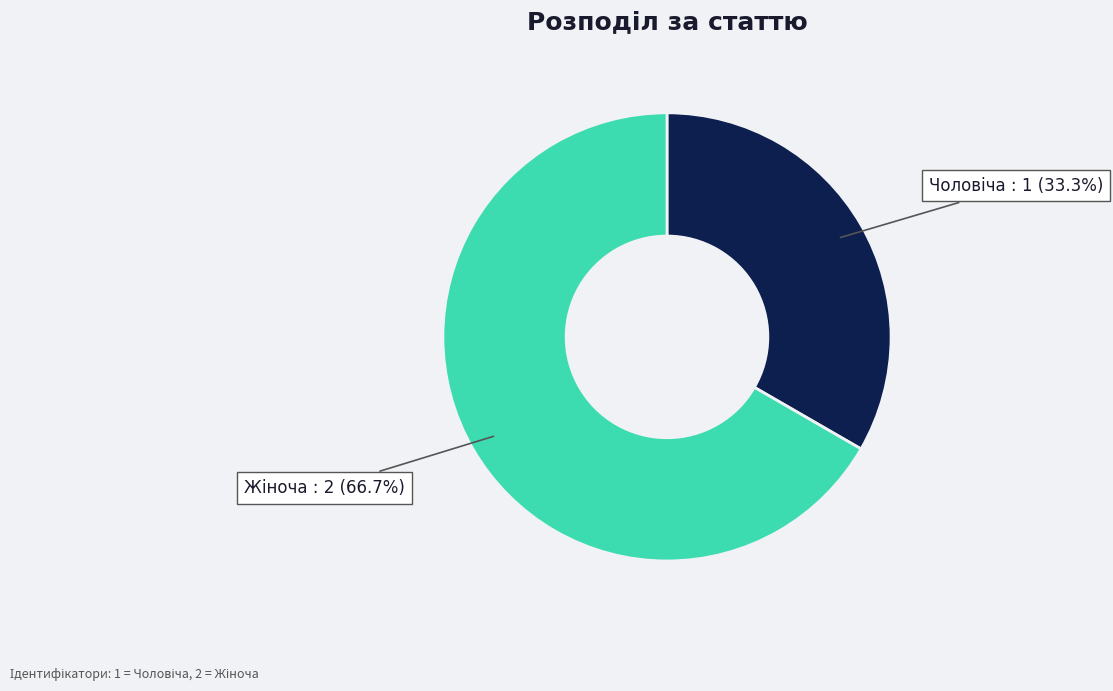

To the nearest percent, what is the average slice percentage?

50%